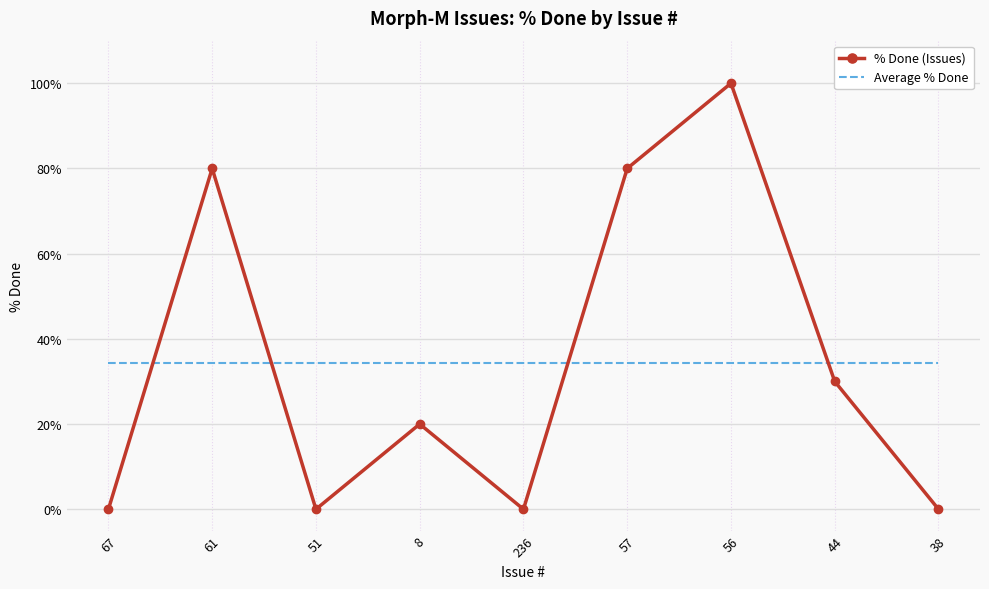

Reading left to right, what are all the values shown in this chart?

% Done (Issues): 67=0.0	61=80.0	51=0.0	8=20.0	236=0.0	57=80.0	56=100.0	44=30.0	38=0.0
Average % Done: 67=34.4	61=34.4	51=34.4	8=34.4	236=34.4	57=34.4	56=34.4	44=34.4	38=34.4